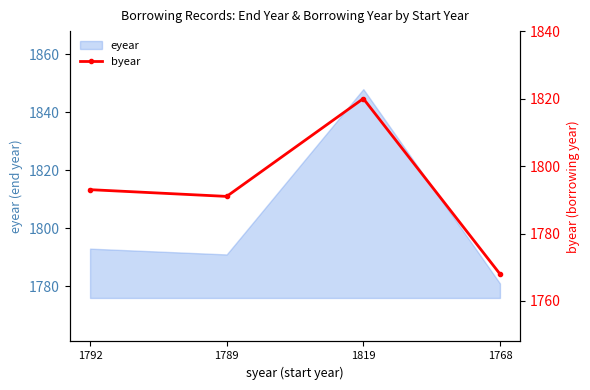

Rank the categories by value from lowest to highest.

1768, 1789, 1792, 1819